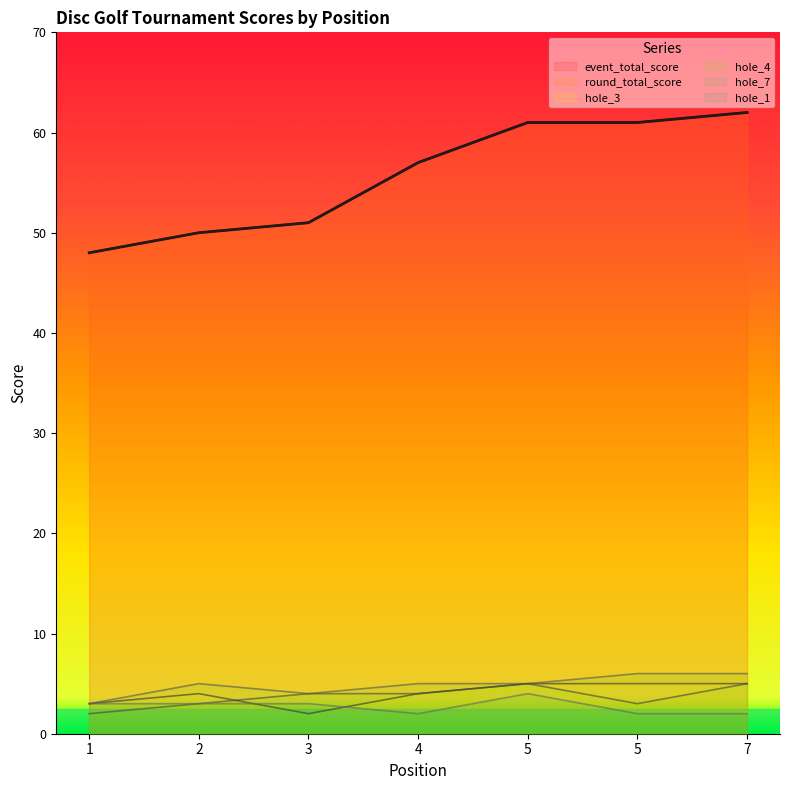

Which series has the largest total across all categories?

event_total_score